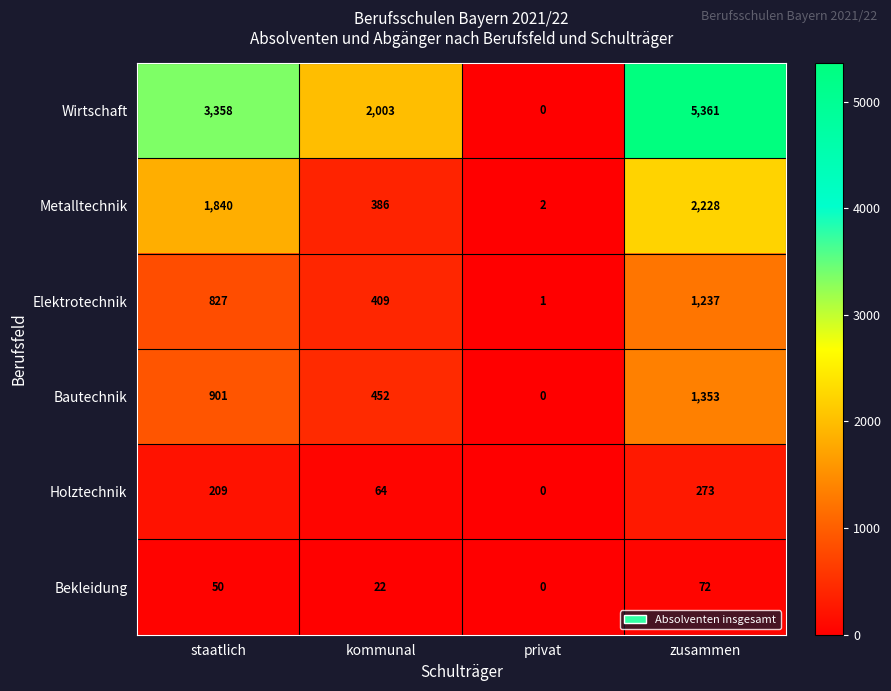

What is the spread (max minus min) of values at kommunal?

1981